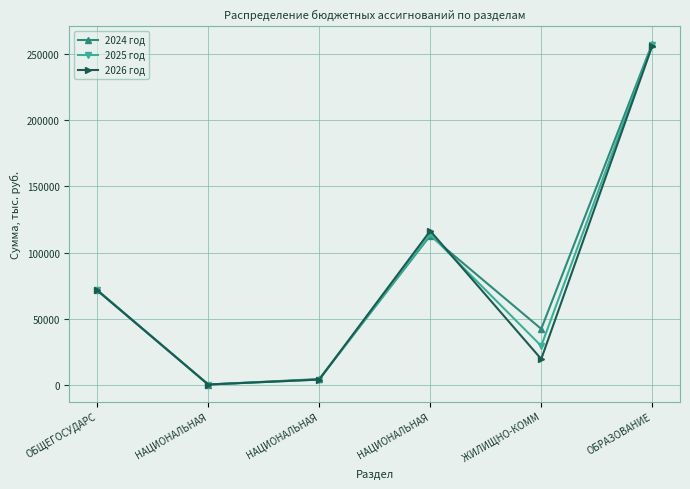

What is the difference between the second highest and second lowest values in the 2026 год series?

112223.1